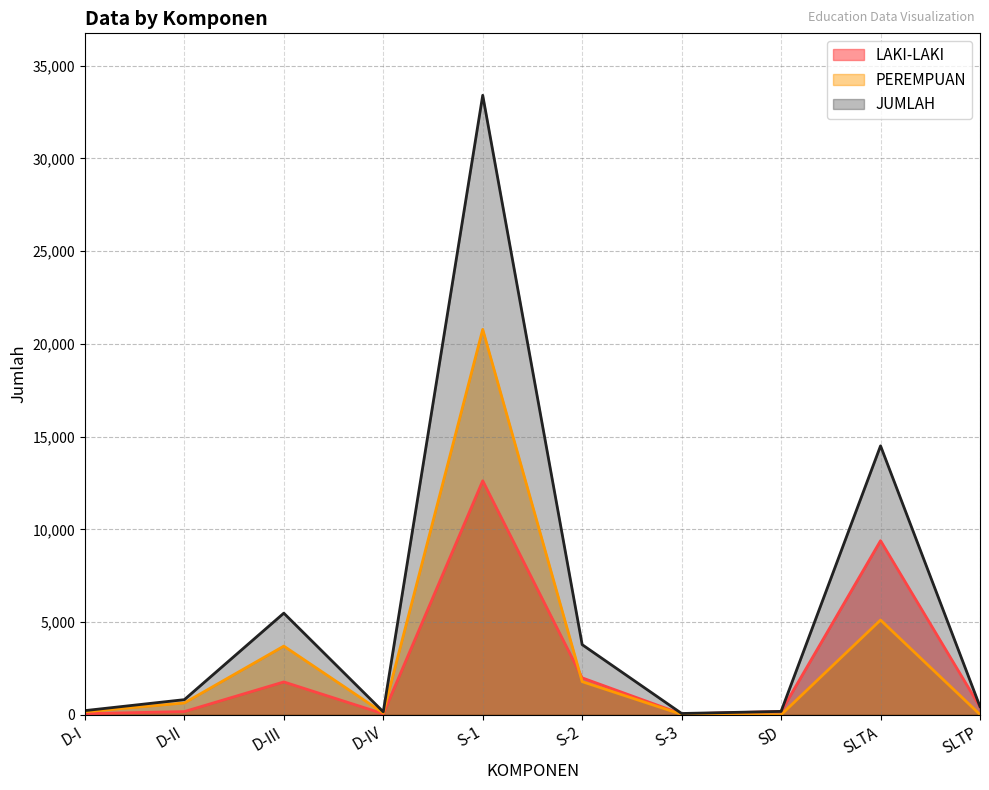

What is the greatest value displayed?

33404